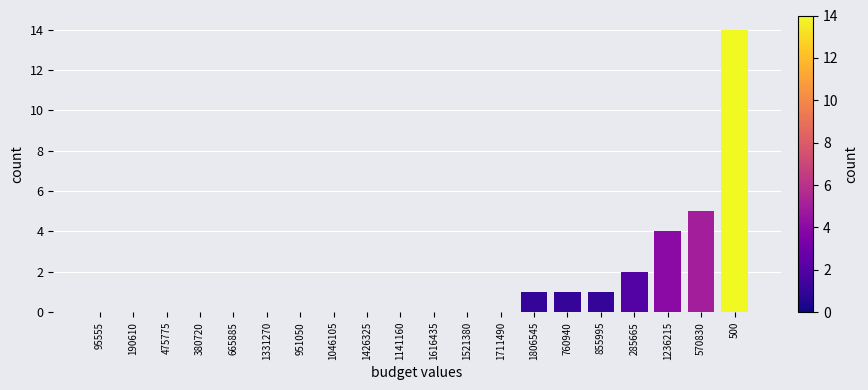

Reading left to right, list all the values displayed in this chart.

95555=0	190610=0	475775=0	380720=0	665885=0	1331270=0	951050=0	1046105=0	1426325=0	1141160=0	1616435=0	1521380=0	1711490=0	1806545=1	760940=1	855995=1	285665=2	1236215=4	570830=5	500=14